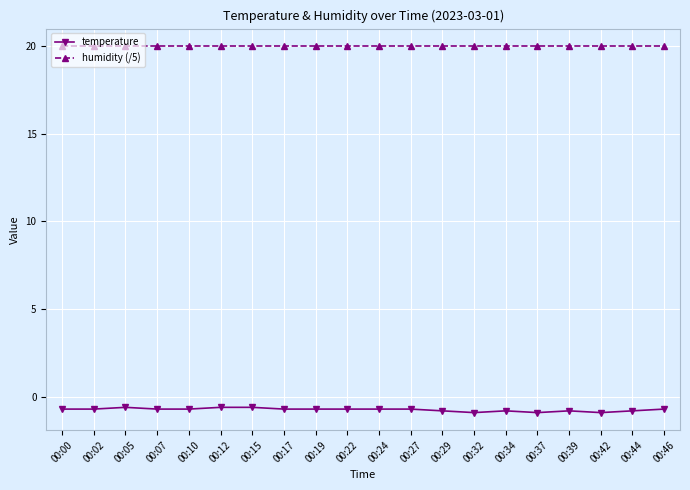

What is the lowest value of the humidity (/5) series?

20.0